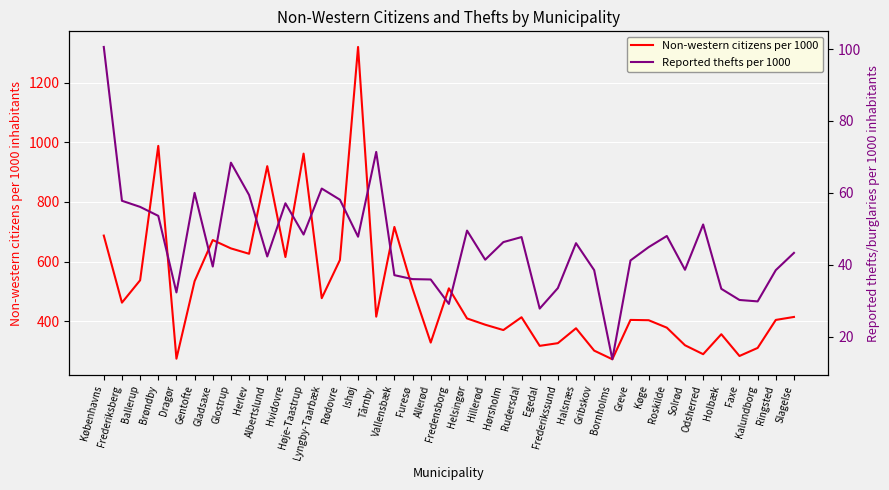

True or false: Reported thefts per 1000 and Non-western citizens per 1000 intersect in this chart.

False